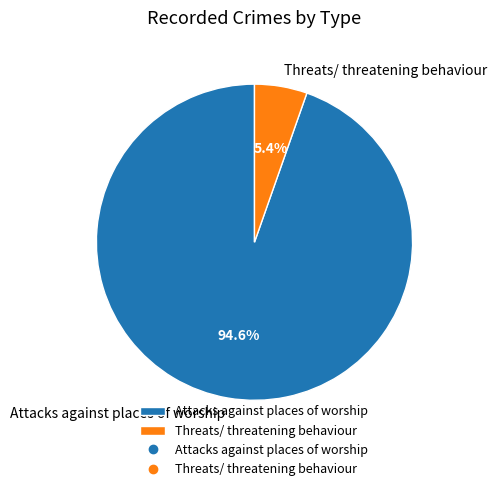

Rank the categories by value from highest to lowest.

Attacks against places of worship, Threats/ threatening behaviour